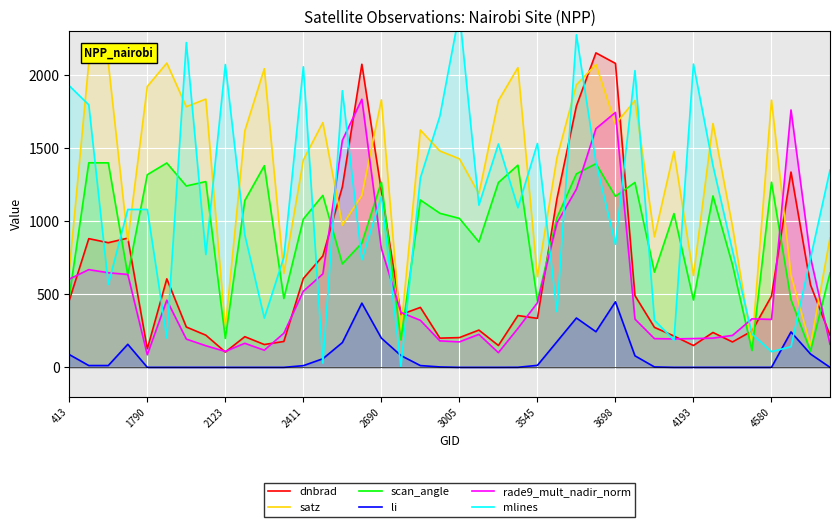

True or false: li and satz intersect in this chart.

False